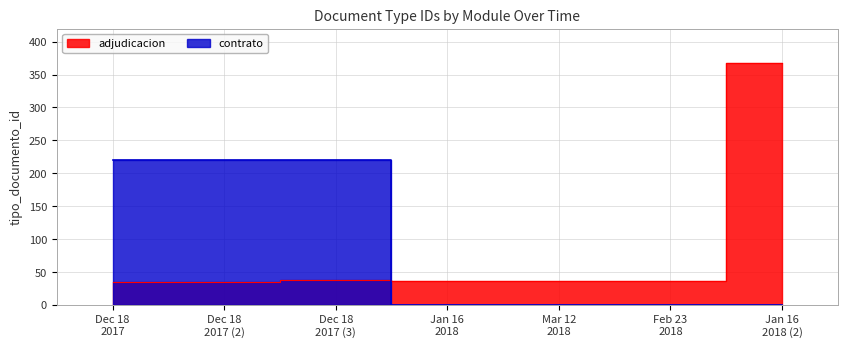

How many values in the contrato series exceed 0?

3